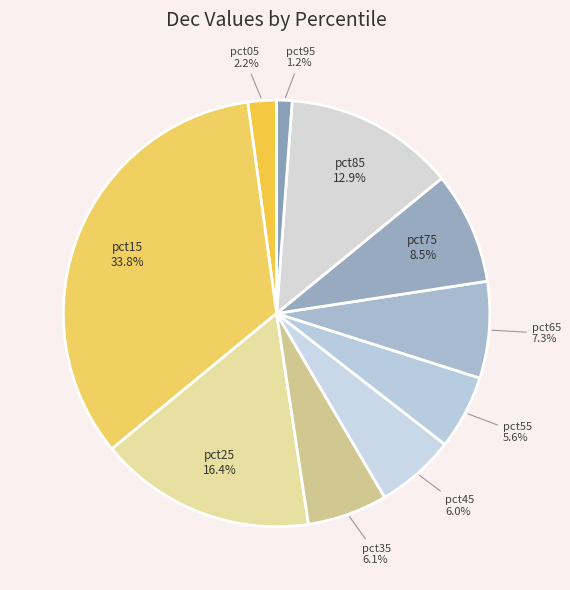

What percentage do pct85 and pct15 together represent?

46.7%